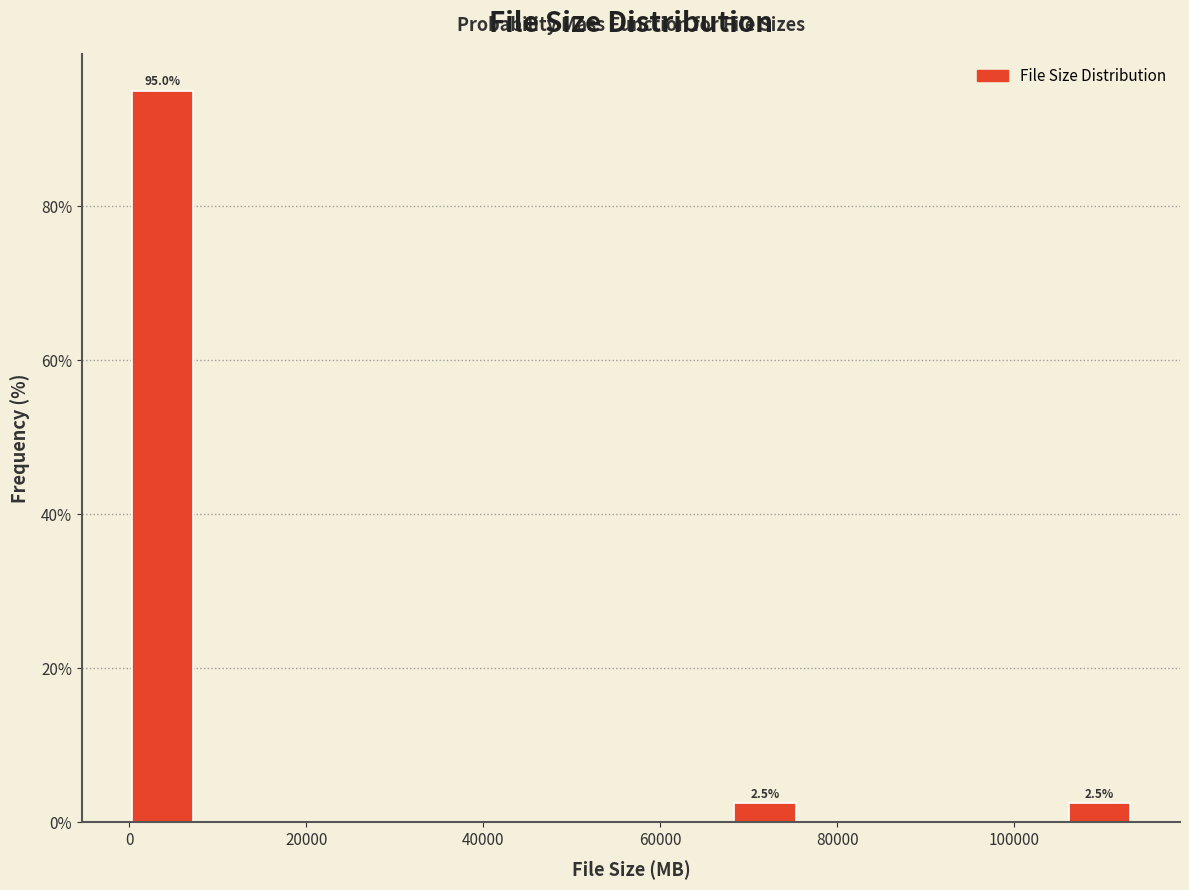

Around what value on the x-axis is the tallest bar? Give the approximate position of its centre, as read against the axis.

4000